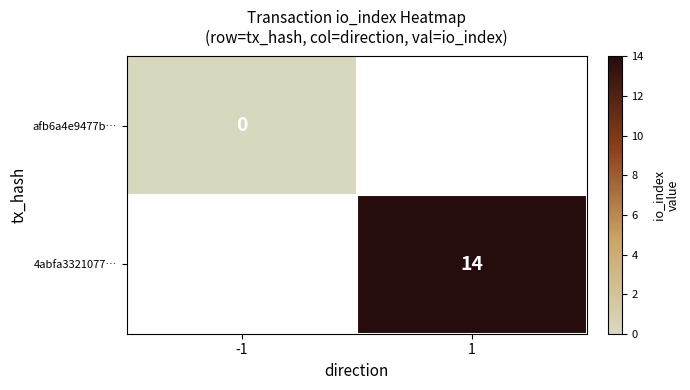

Between -1 and 1, which is larger?

1